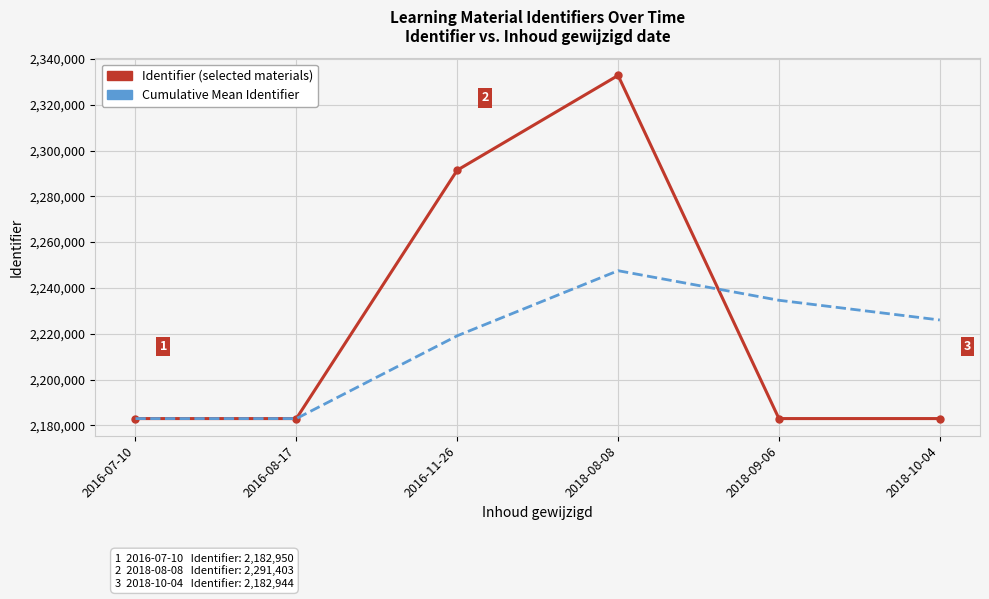

What is the difference between the highest and lowest values at 2016-11-26?

72305.7